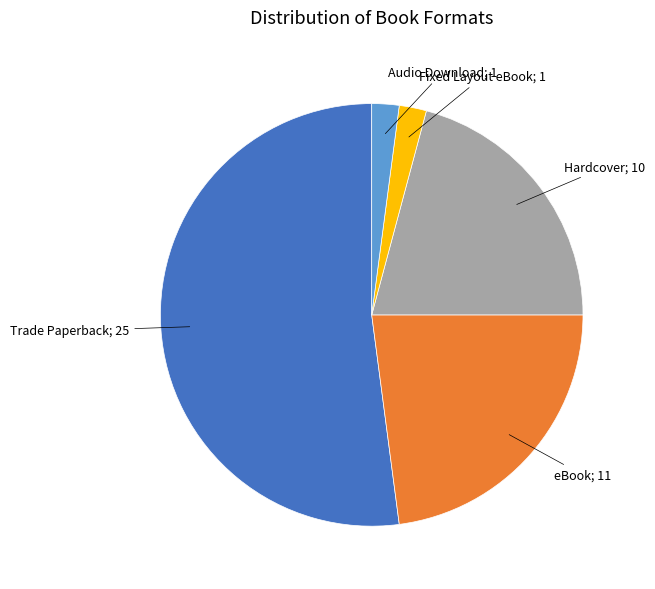

Does any single category account for the majority?

Yes